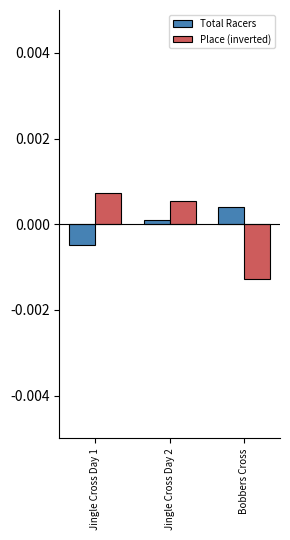

At Jingle Cross Day 2, list the series in order from smallest to largest.

Total Racers, Place (inverted)